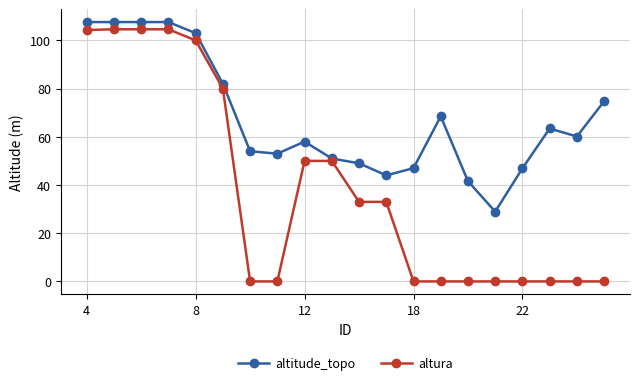

Which series has the largest total across all categories?

altitude_topo